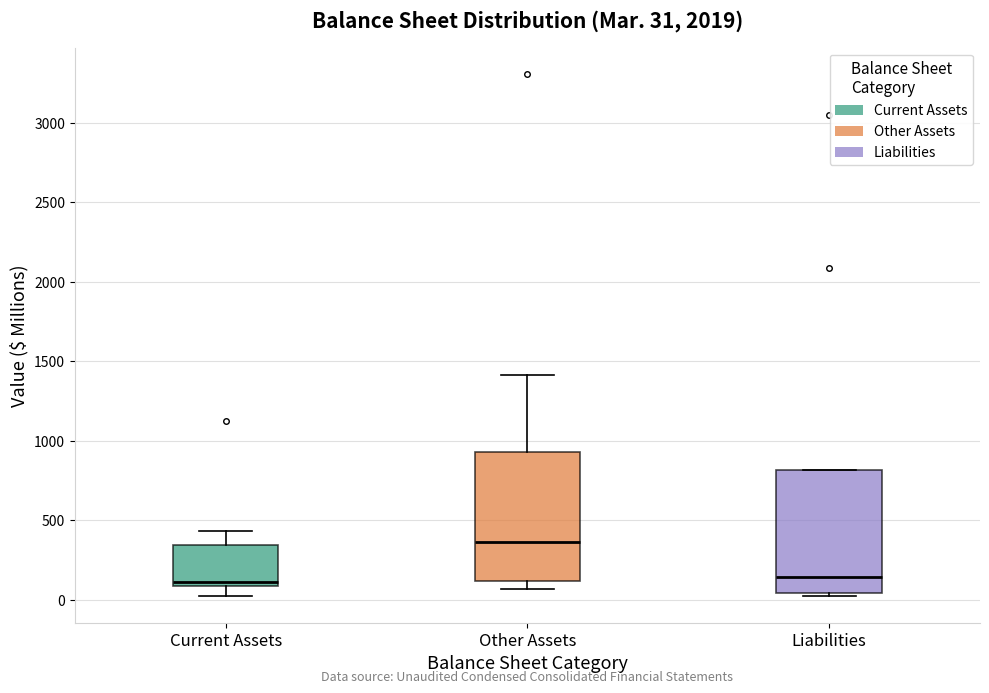

Which box's median line is the highest?

Other Assets